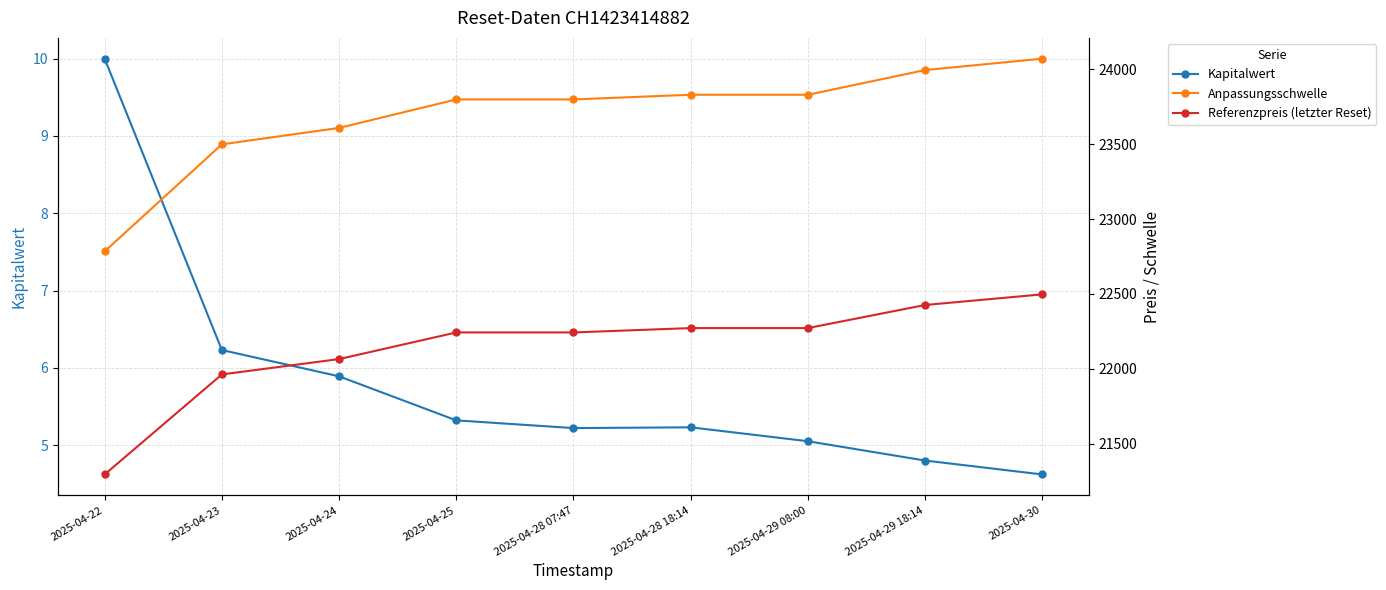

What is the highest value of the Referenzpreis (letzter Reset) series?

22497.0